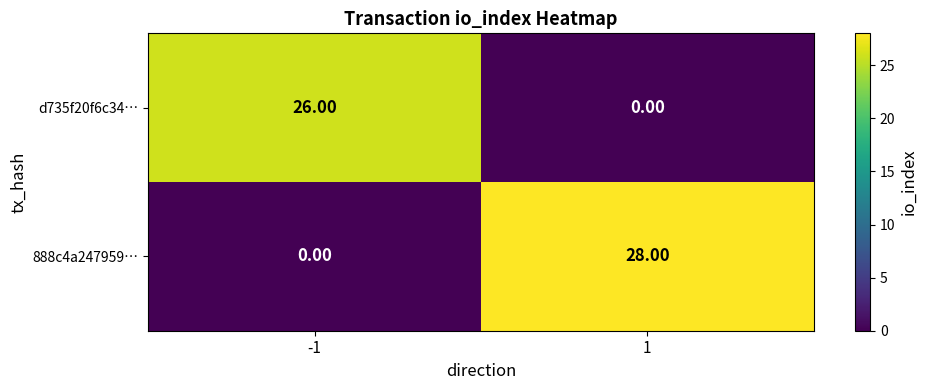

Which series has the largest total across all categories?

888c4a247959…